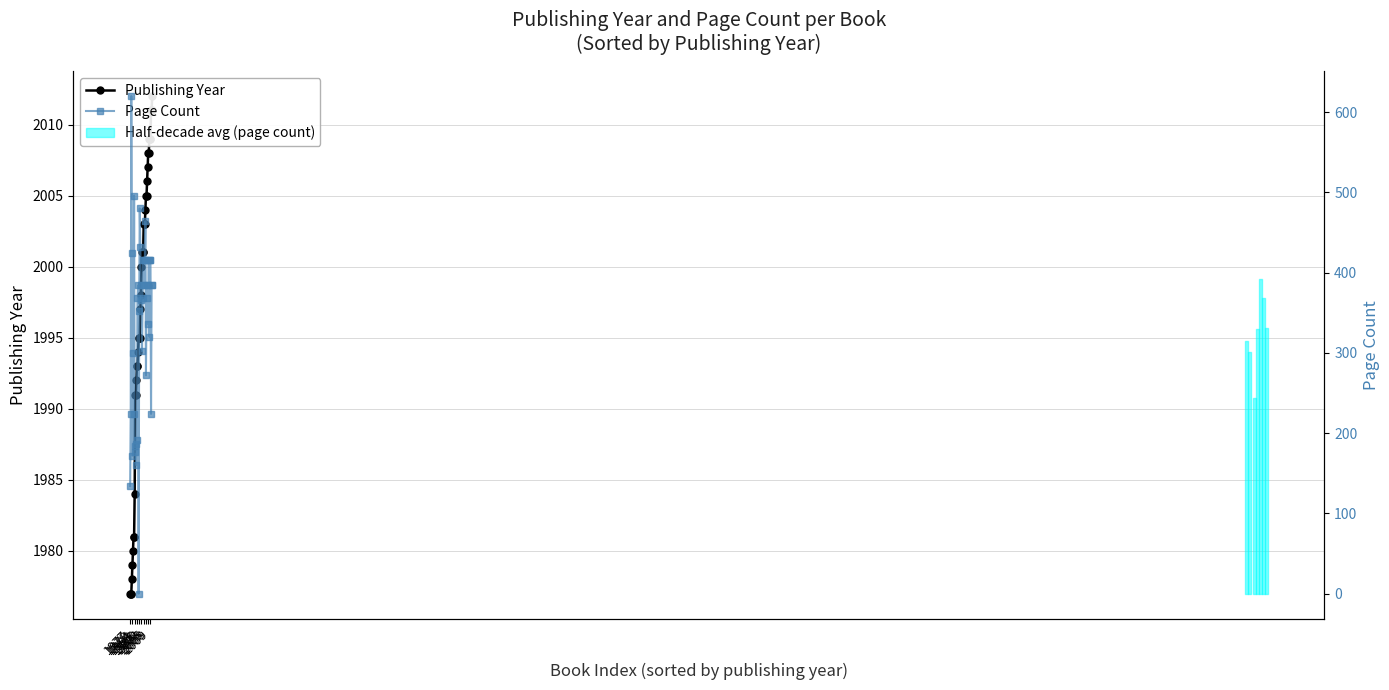

What is the spread (max minus min) of values at 27?

1540